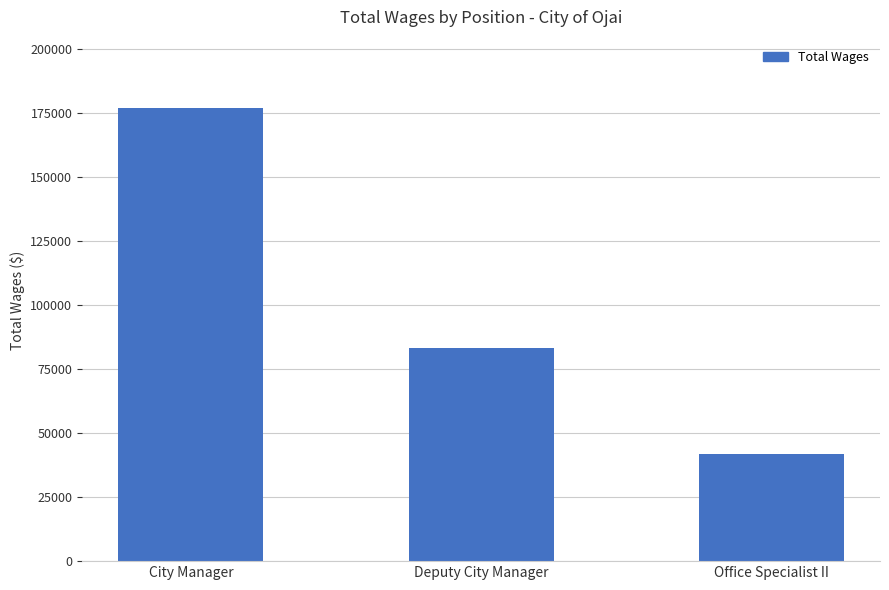

The value at Office Specialist II is 41777. True or false?

True